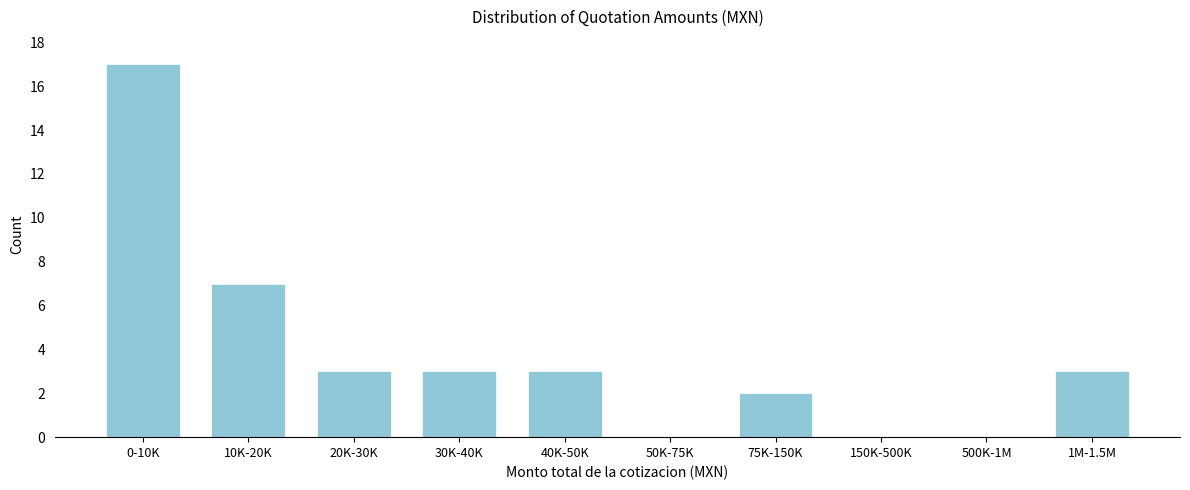

Reading left to right, transcribe all the data shown in this chart.

0-10K=17	10K-20K=7	20K-30K=3	30K-40K=3	40K-50K=3	50K-75K=0	75K-150K=2	150K-500K=0	500K-1M=0	1M-1.5M=3